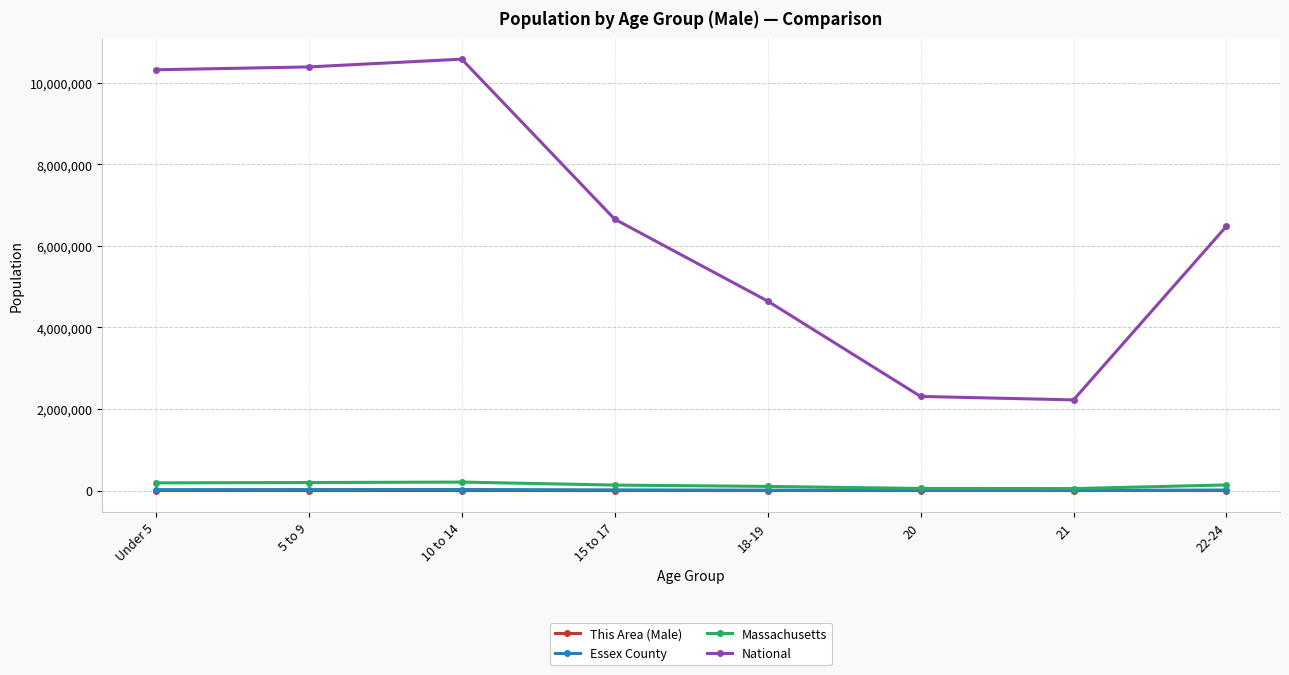

What is the spread (max minus min) of values at 18-19?

4647400